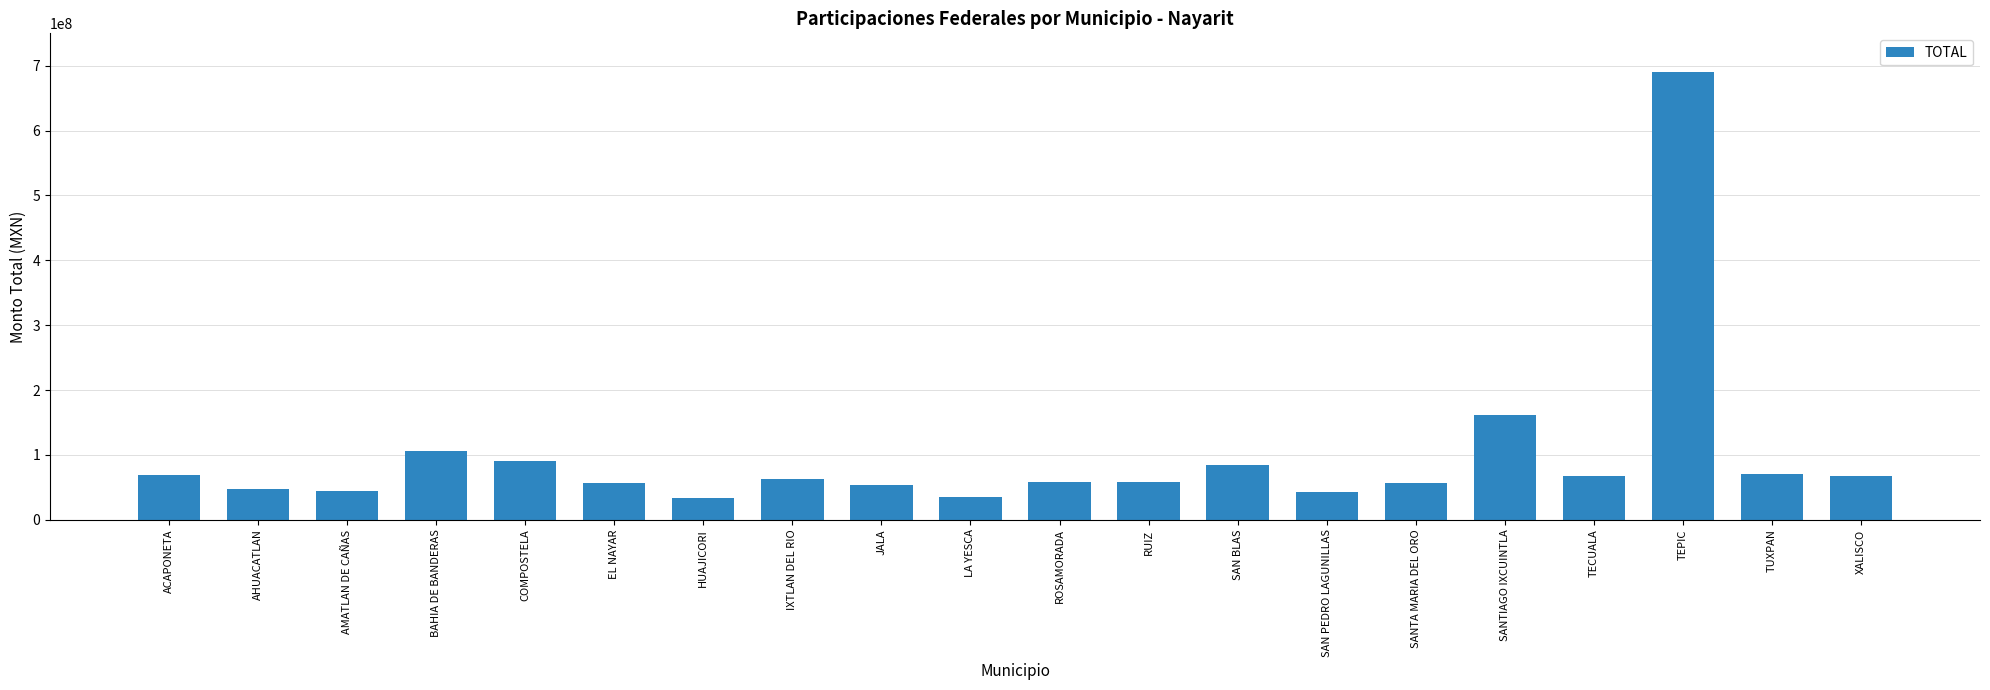

What is the difference between the values at BAHIA DE BANDERAS and SAN BLAS?

21456117.4